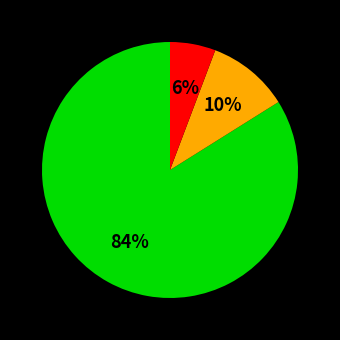

To the nearest percent, what is the difference between the largest and smallest slice percentages?

78%